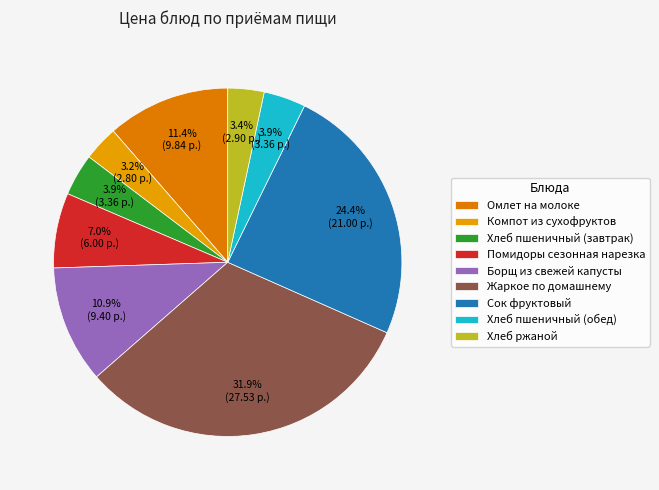

To the nearest percent, what is the difference between the largest and smallest slice percentages?

29%